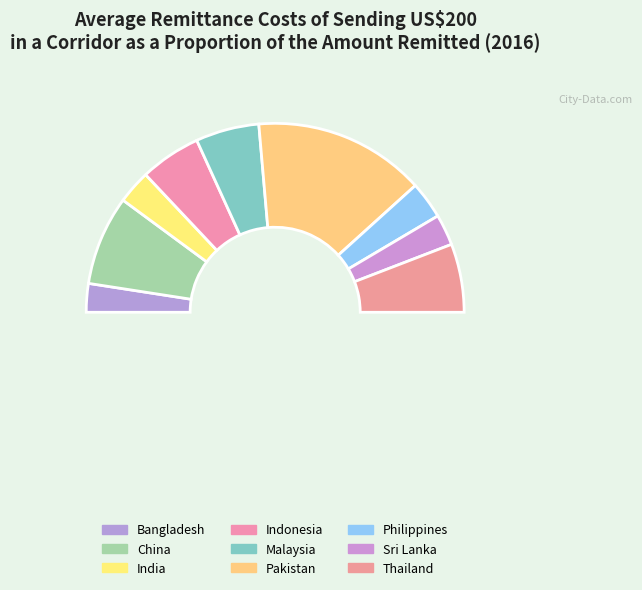

To the nearest percent, what is the combined percentage of China and Pakistan?

45%